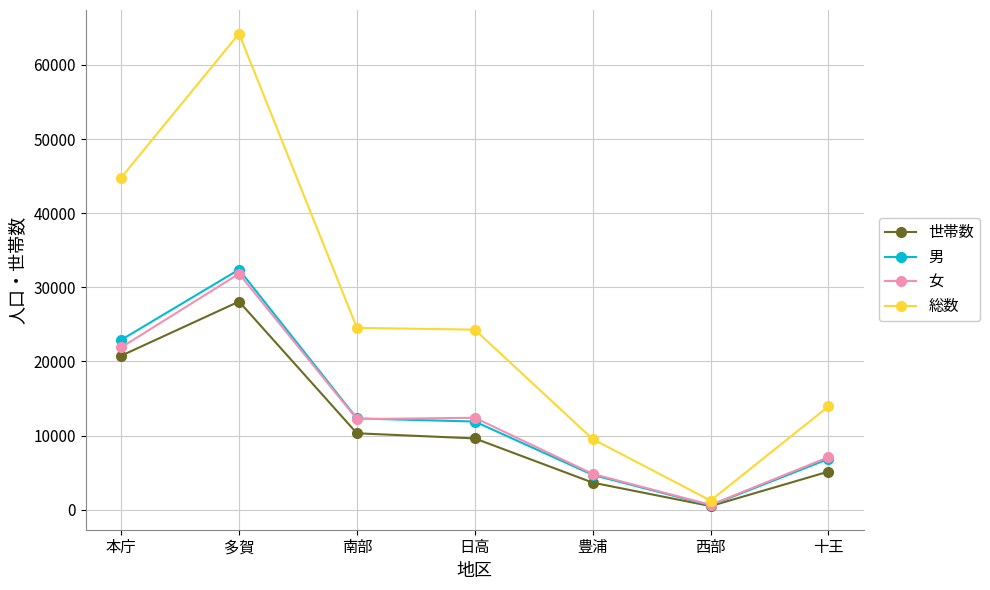

Where is the first local maximum for 世帯数?

多賀